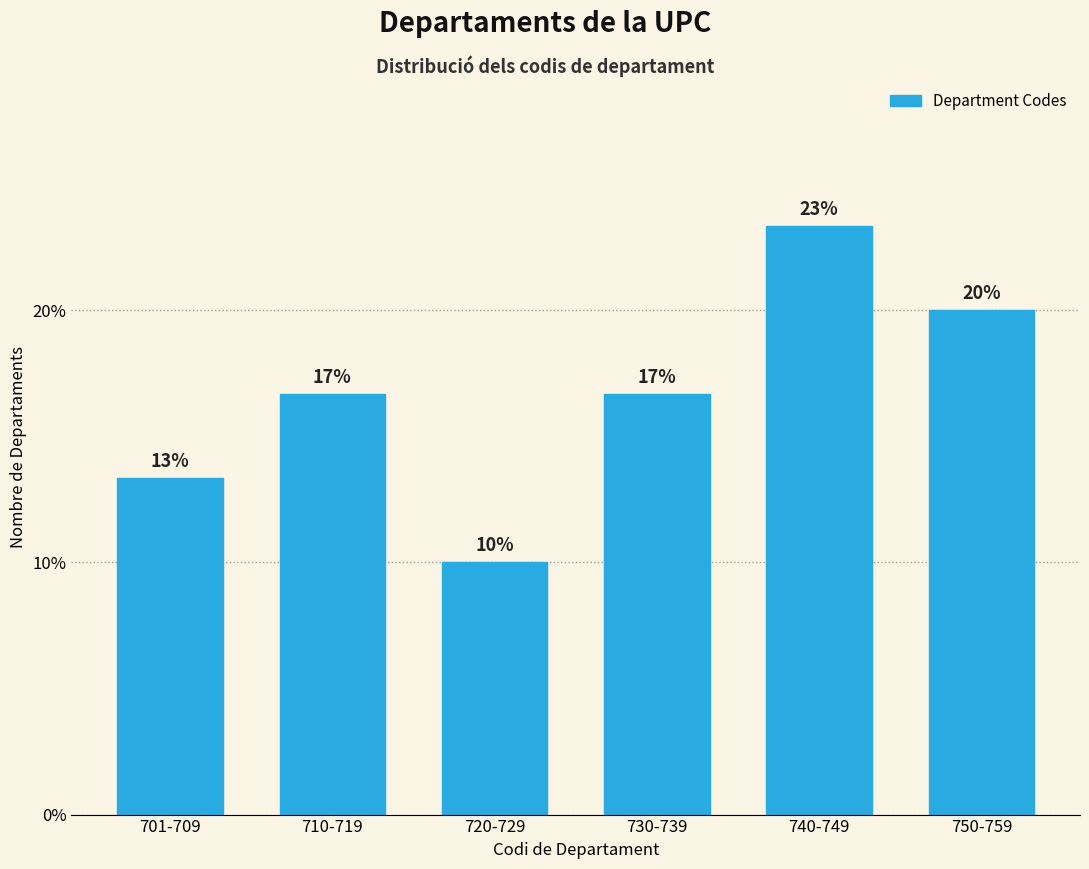

Does the chart contain any negative values?

No